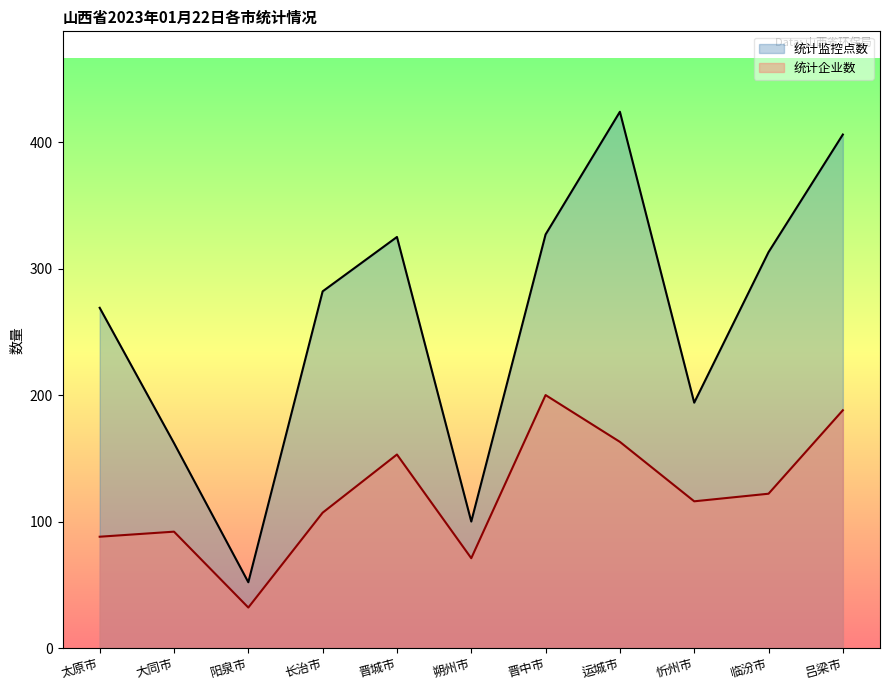

Is it true that 统计企业数 equals 200 at 晋中市?

True